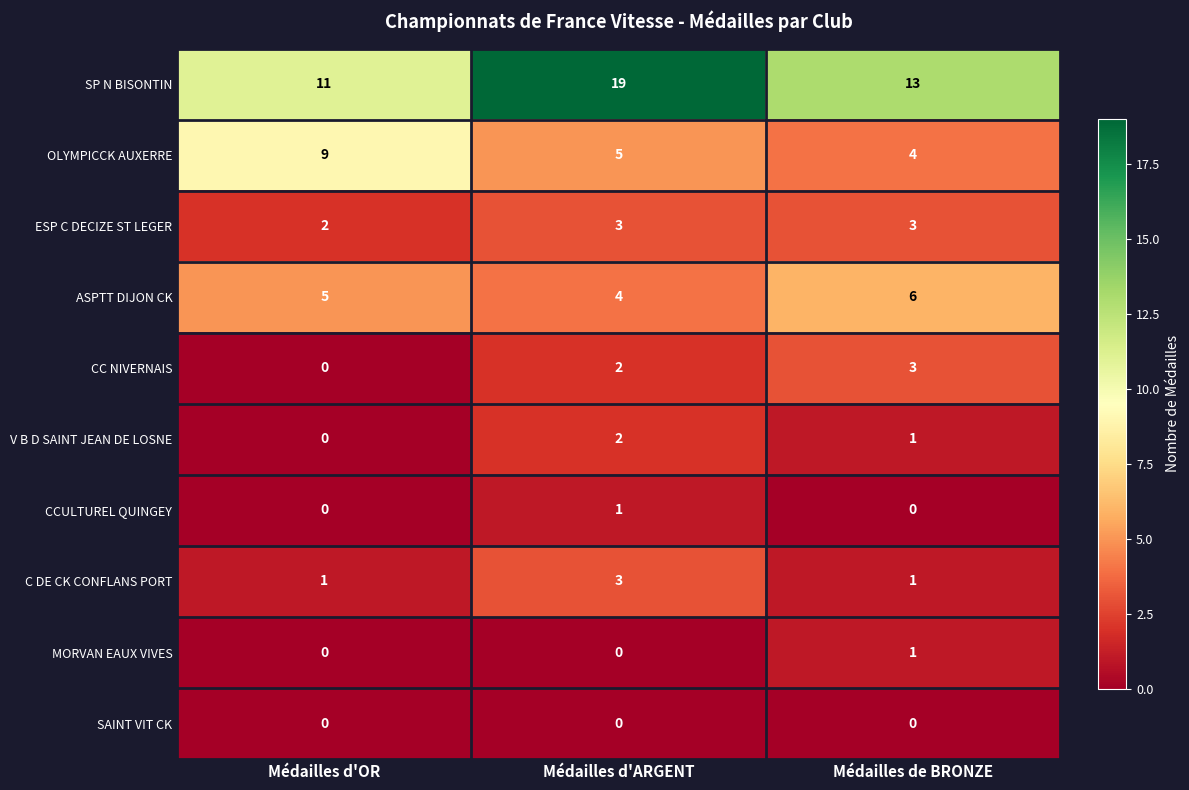

How many series are shown in this chart?

10